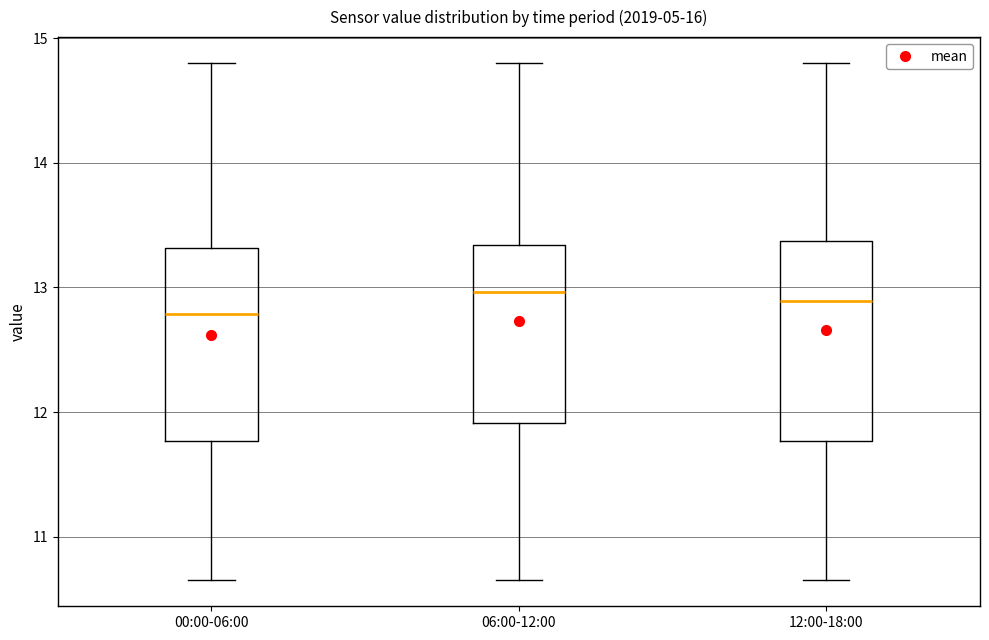

Reading left to right, read every box against the y-axis: the position of its median line, the range the box covers, and the ends of its whiskers. The values are not printed on the chart, so give them approximately, as read against the axis.

00:00-06:00: median 12.8, box 11.8 to 13.3, whiskers 10.7 to 14.8
06:00-12:00: median 13.0, box 11.9 to 13.3, whiskers 10.7 to 14.8
12:00-18:00: median 12.9, box 11.8 to 13.4, whiskers 10.7 to 14.8